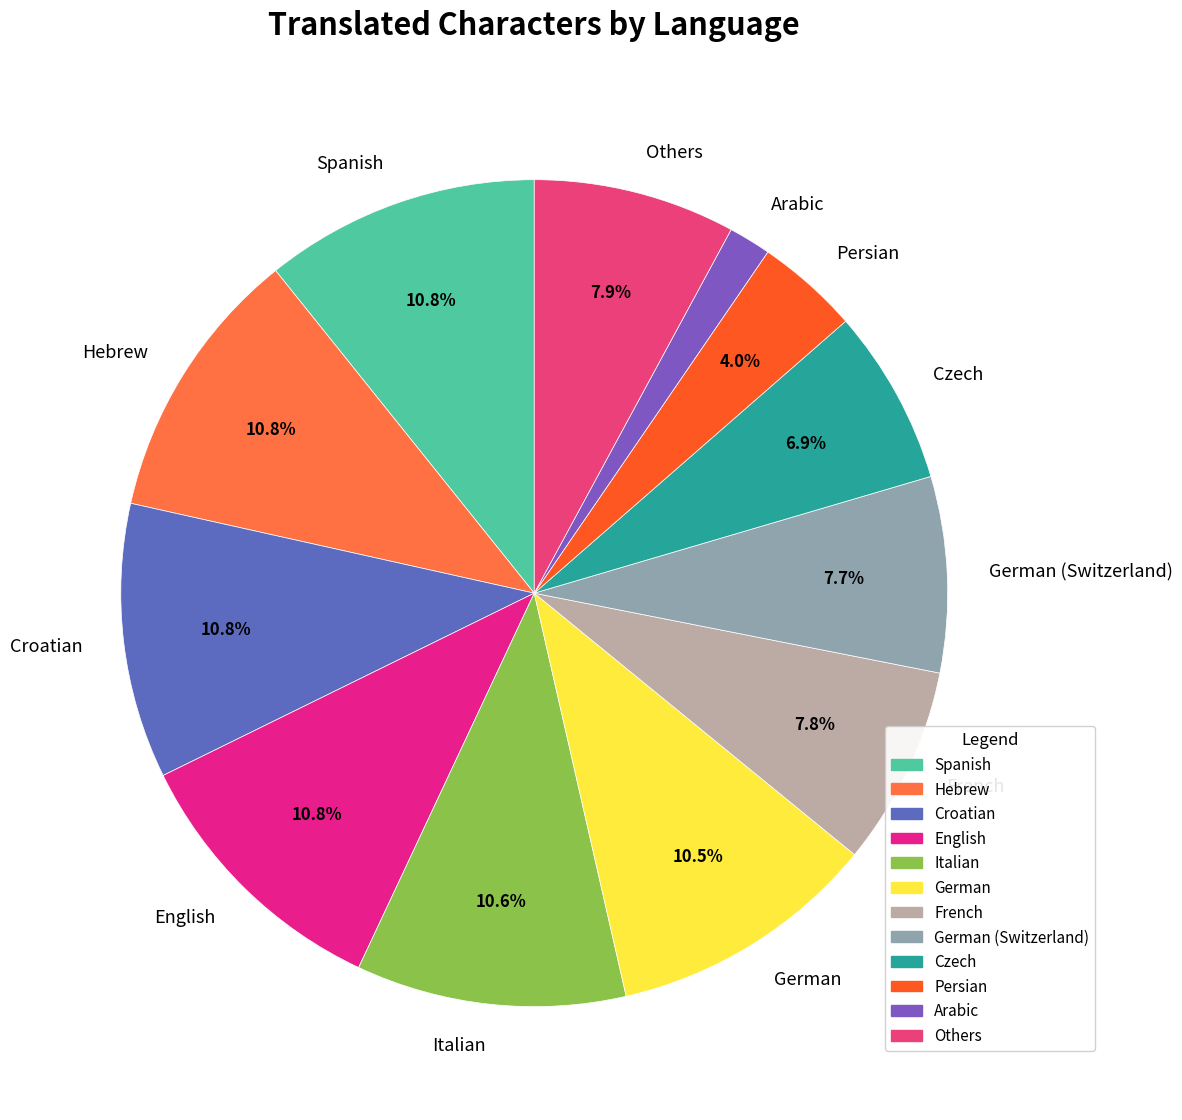

What portion of the pie excludes German (Switzerland)?

92.3%